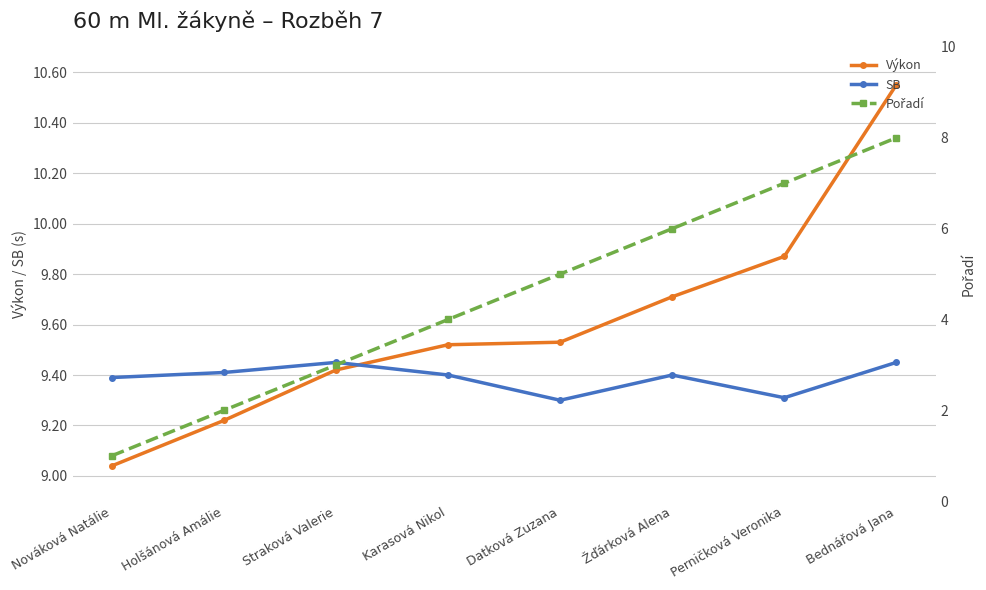

The SB series shows 13.4 at Bednářová Jana. True or false?

False